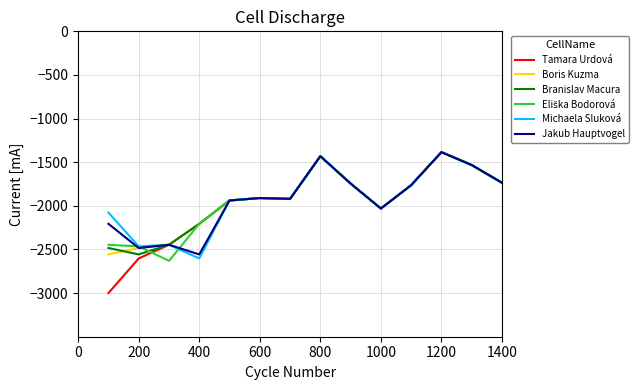

What is the sum of all Boris Kuzma values?

-27083.1